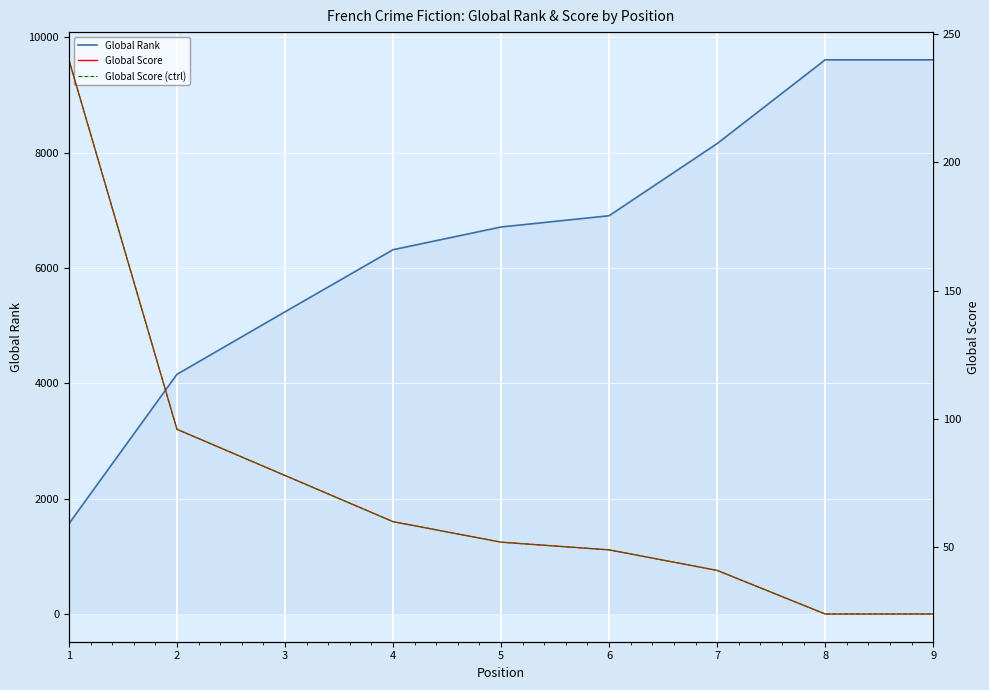

True or false: Global Rank and Global Score intersect in this chart.

False